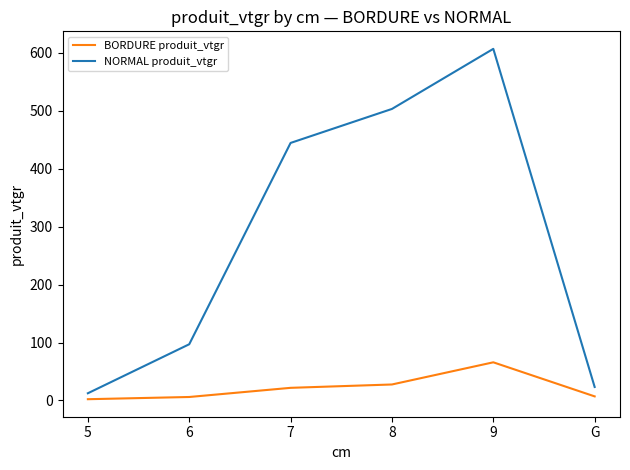

At 7, list the series in order from smallest to largest.

BORDURE produit_vtgr, NORMAL produit_vtgr